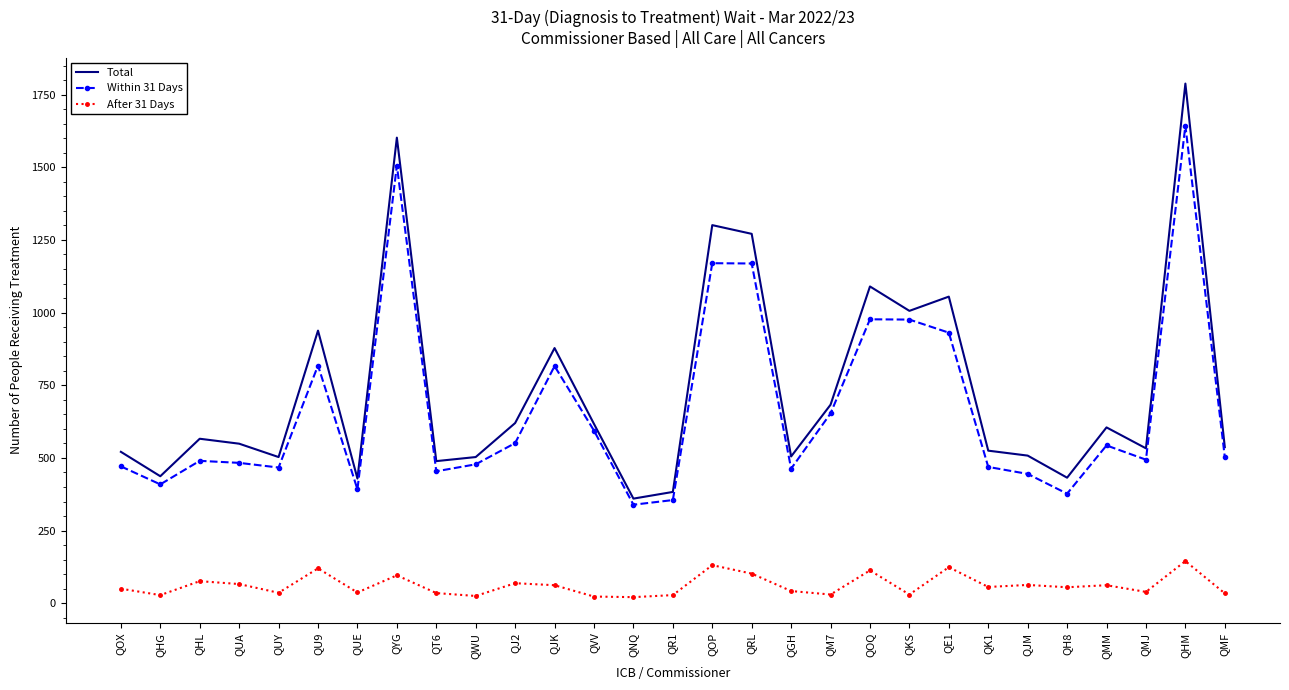

Is it true that After 31 Days equals 66 at QUA?

True